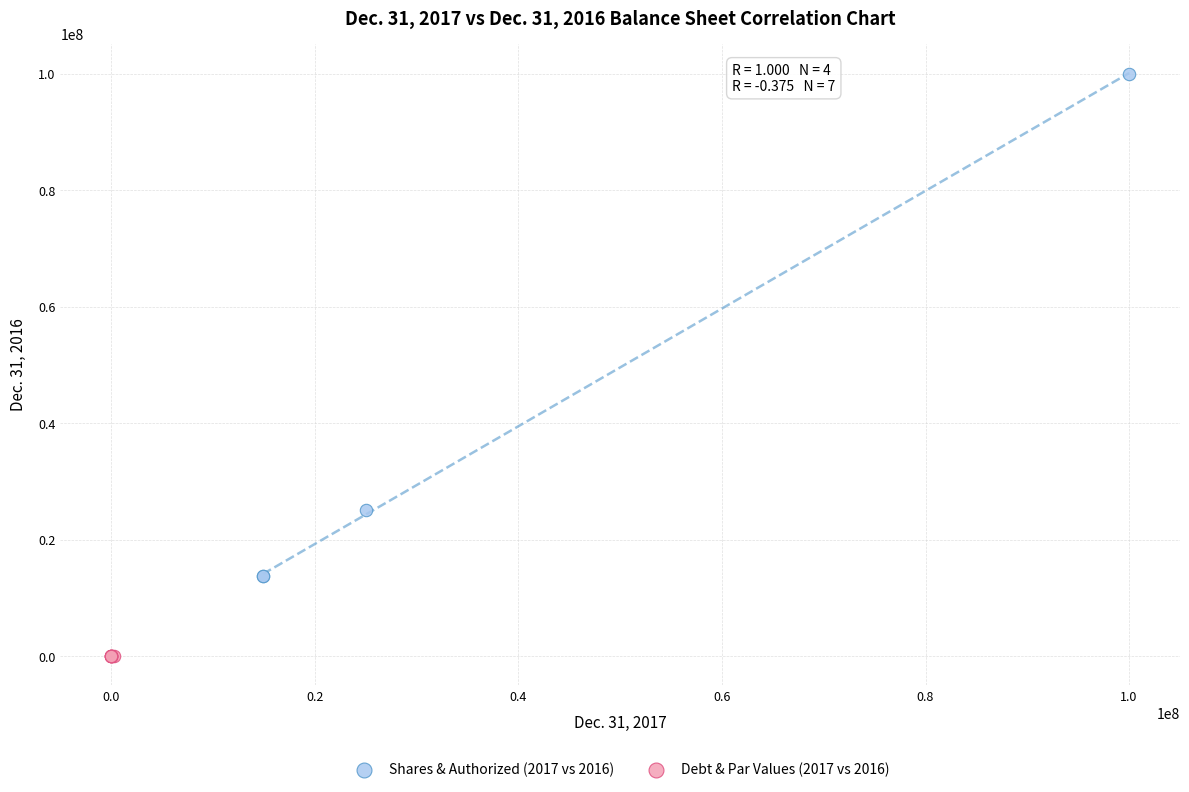

Which series has the widest spread of Y values?

Shares & Authorized (2017 vs 2016)